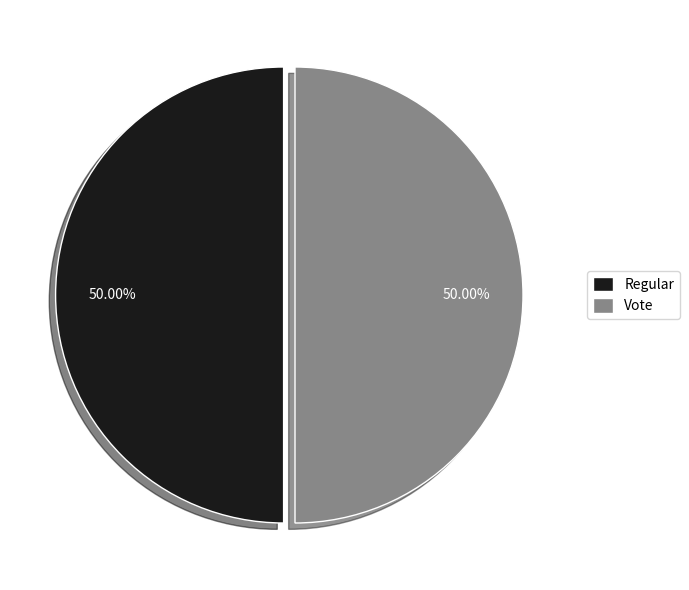

Do Regular and Vote together represent more than half of the pie?

Yes